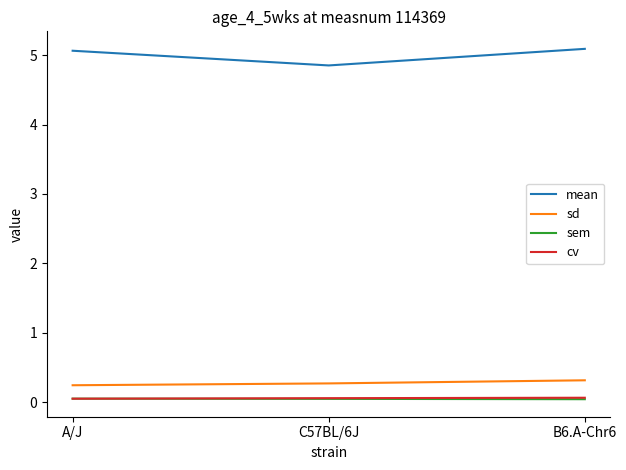

Where does the mean series first go above 5?

A/J